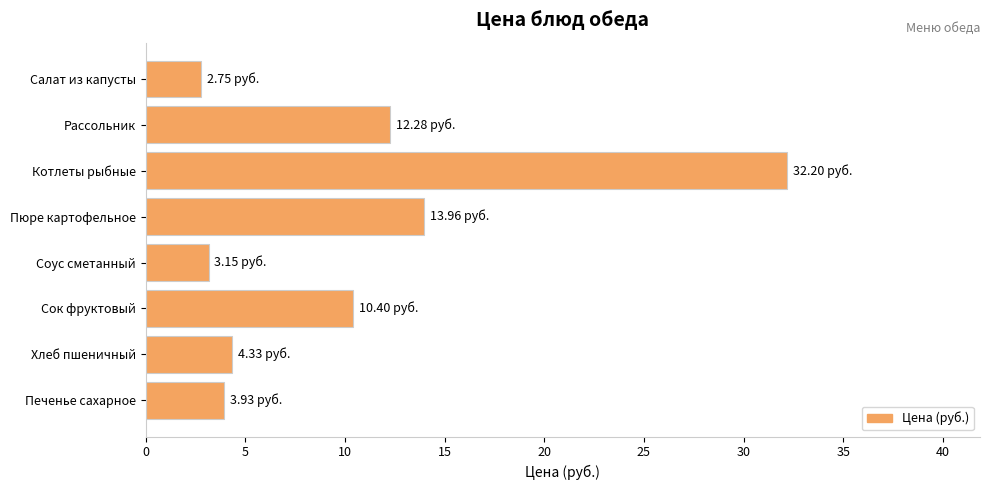

What is the label of the 5th bar from the bottom?

Пюре картофельное